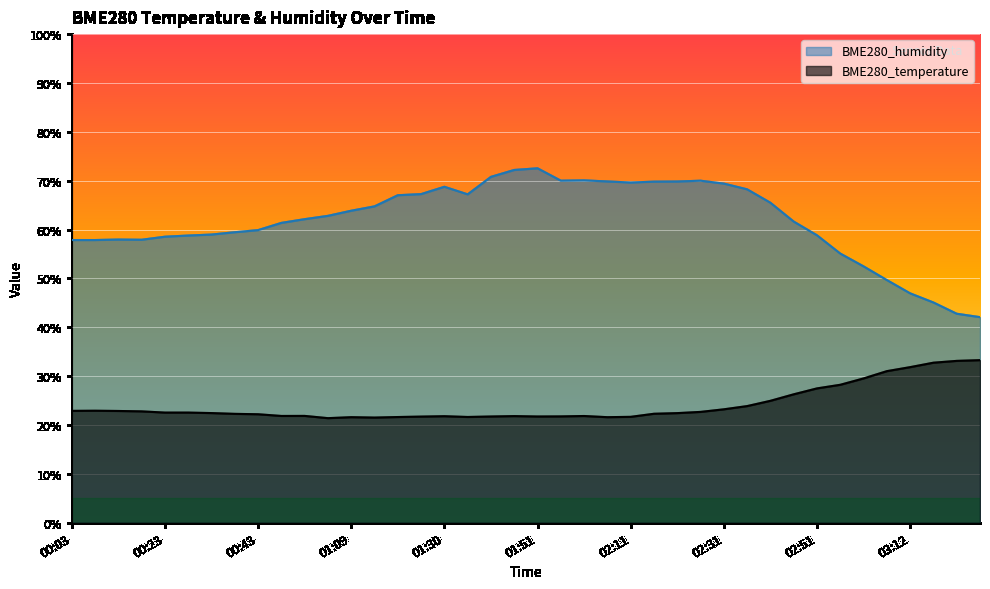

True or false: BME280_humidity and BME280_temperature intersect in this chart.

False